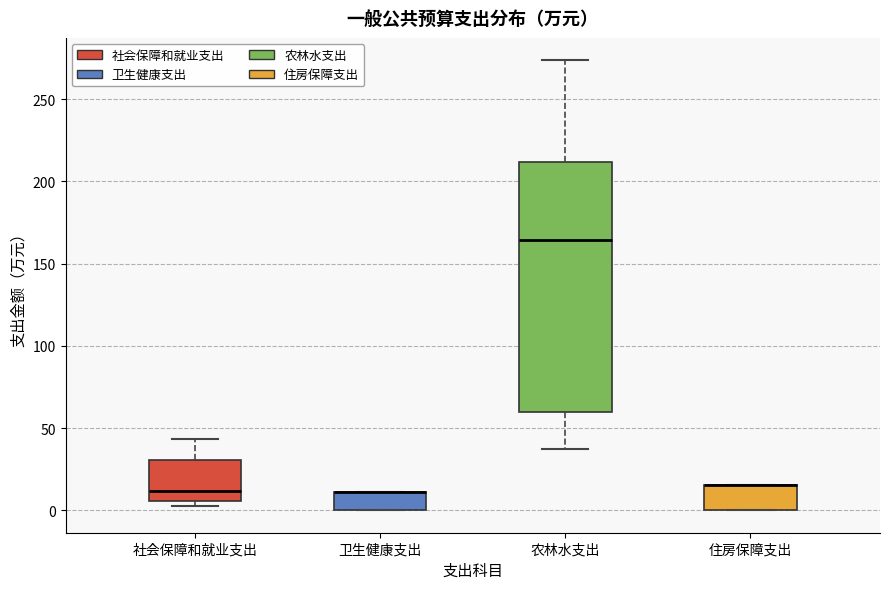

Reading left to right, read every box against the y-axis: the position of its median line, the range the box covers, and the ends of its whiskers. The values are not printed on the chart, so give them approximately, as read against the axis.

社会保障和就业支出: median 10, box 5 to 30, whiskers 0 to 45
卫生健康支出: median 10 (drawn on the box's upper edge), box 0 to 10, whiskers 0 to 10
农林水支出: median 165, box 60 to 210, whiskers 35 to 275
住房保障支出: median 15 (drawn on the box's upper edge), box 0 to 15, whiskers 0 to 15